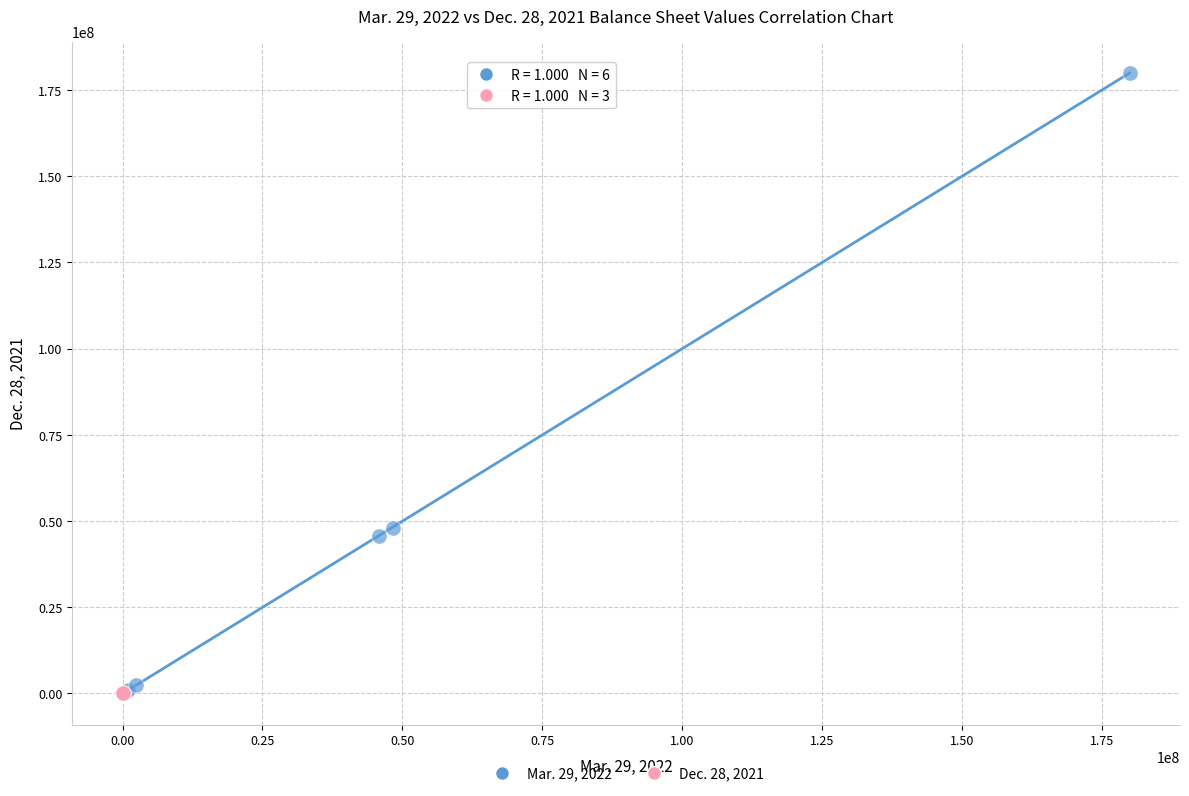

Which series contains the highest Y value?

Mar. 29, 2022